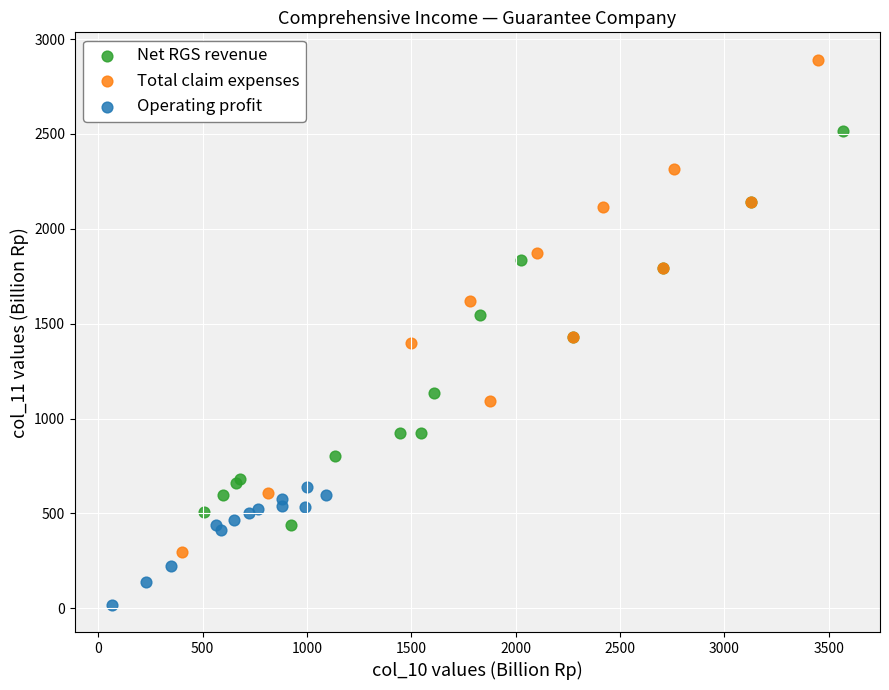

Which series reaches the maximum Y coordinate?

Total claim expenses